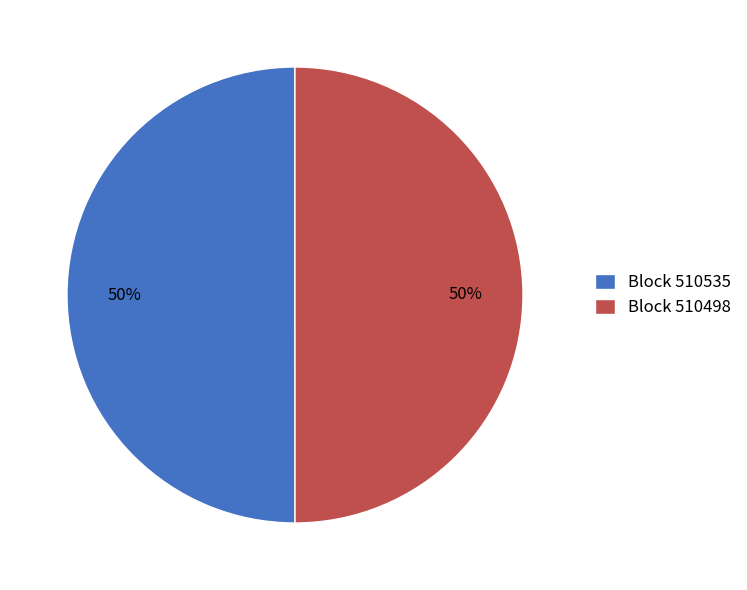

What is the ratio of the value at Block 510498 to the value at Block 510535?

1.0